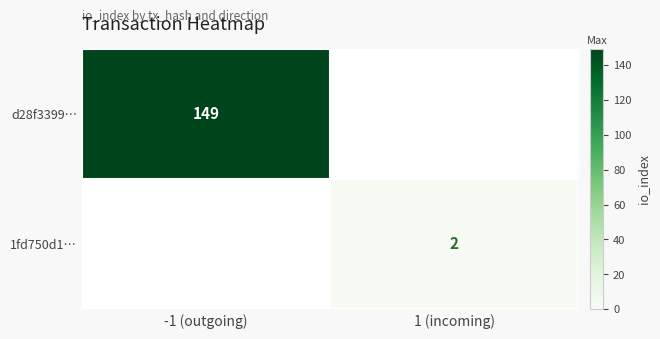

Count the number of data series in this chart.

2